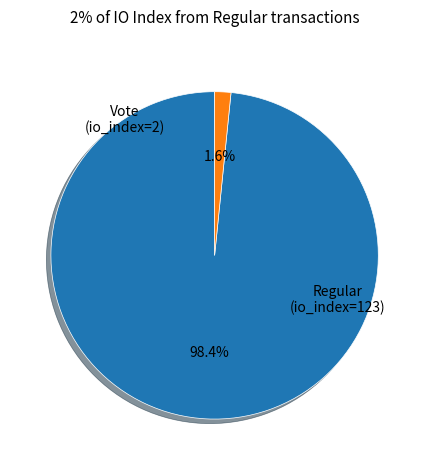

How much of the chart is everything except Vote?

98.4%